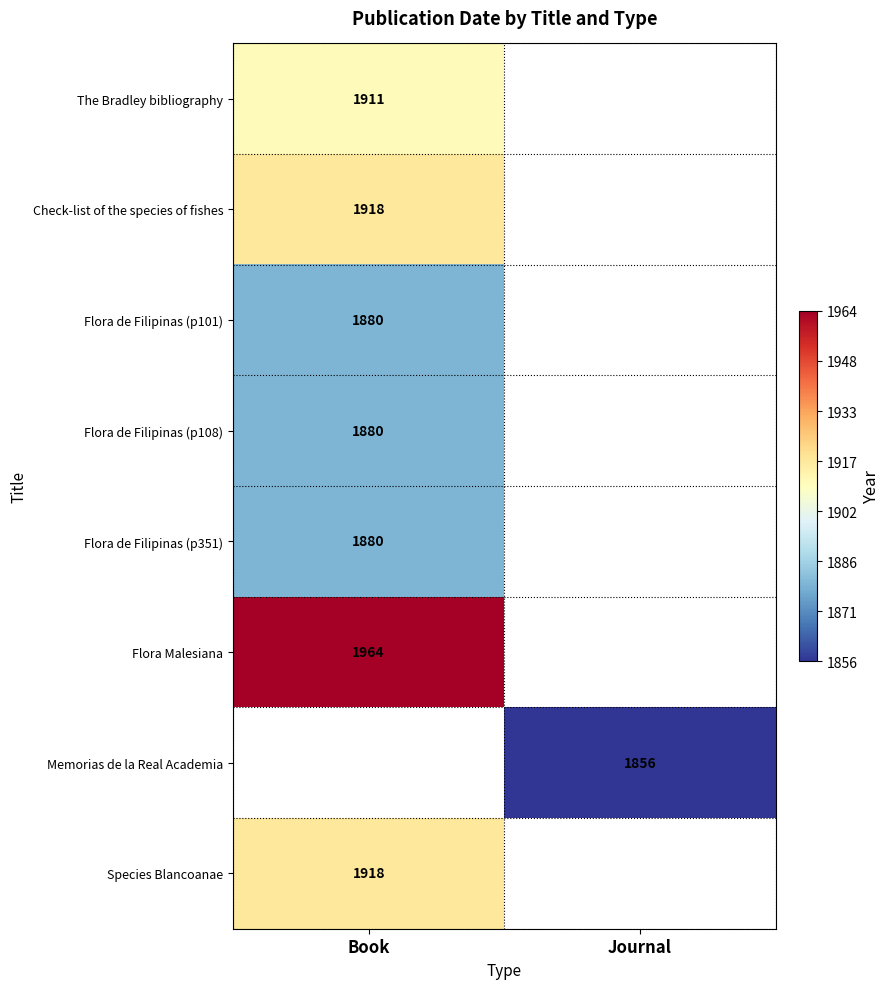

The value of Memorias de la Real Academia at Journal is 2748. True or false?

False